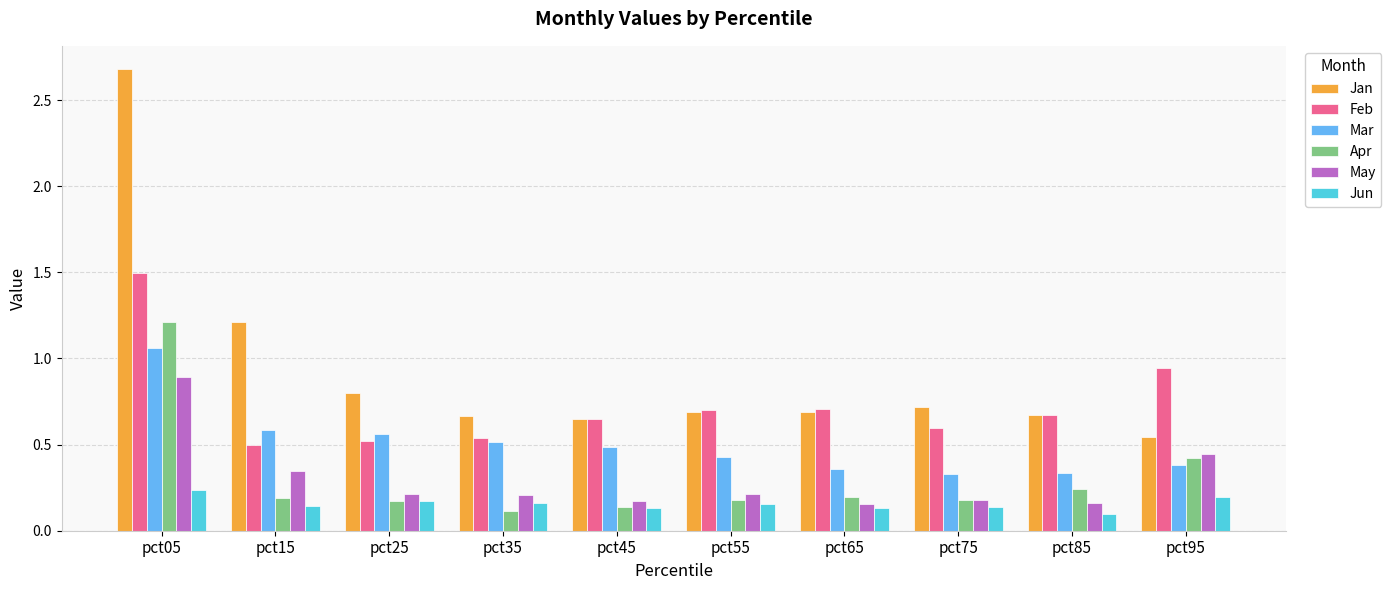

Count the Apr values in the range 0 to 1.

9